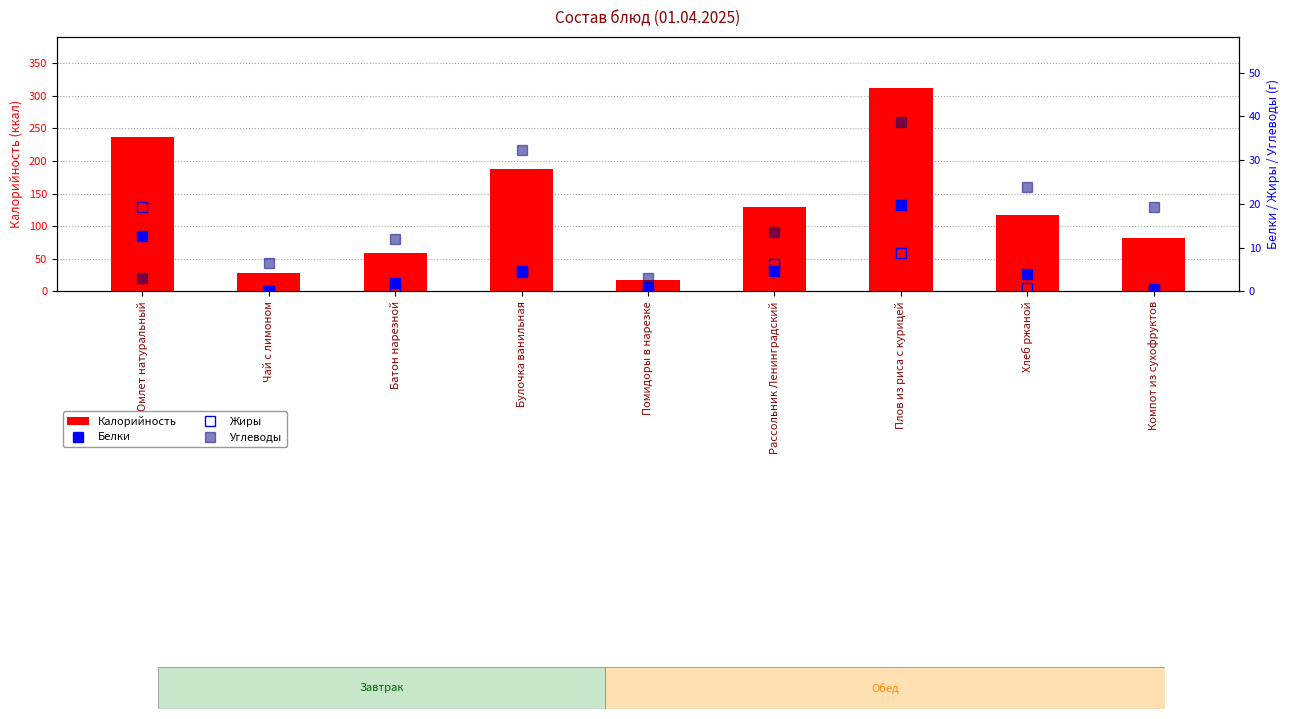

Reading left to right, what are all the values shown in this chart?

Калорийность: 237.3	27.9	58.7	188.0	17.1	129.4	312.3	117.4	81.3
Белки: 12.7	0.2	2.0	4.7	0.9	4.7	19.7	4.0	0.5
Жиры: 19.3	0.1	0.4	4.5	0.2	6.2	8.7	0.7	0.2
Углеводы: 3.1	6.6	11.9	32.3	3.0	13.6	38.8	23.8	19.4